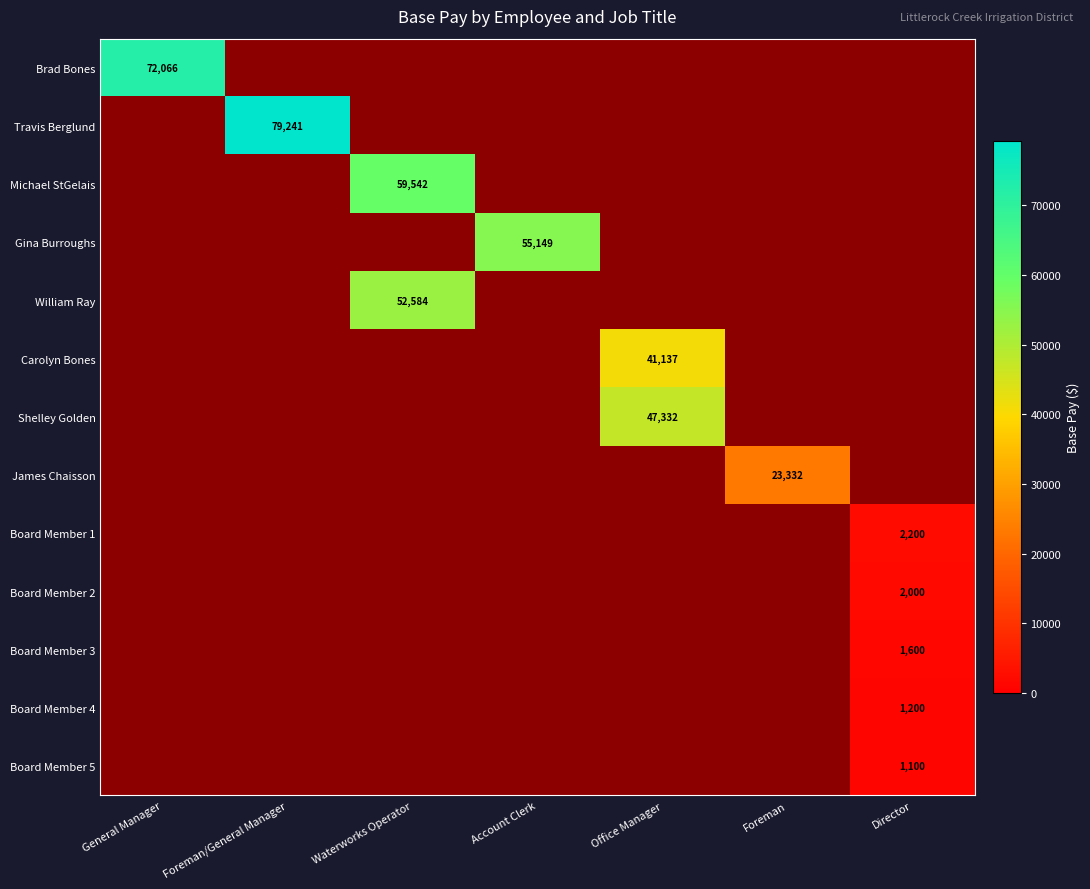

How many values in the Board Member 3 series exceed 0?

1